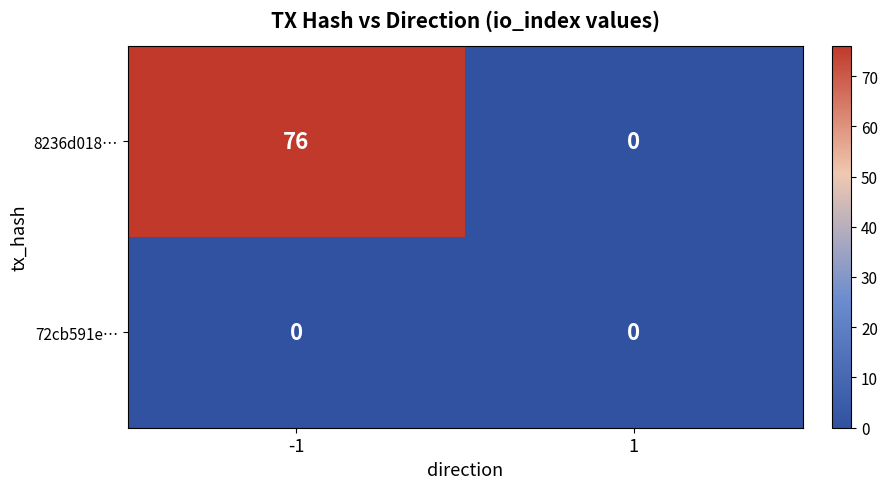

Rank the series by their maximum value, from highest to lowest.

8236d018…, 72cb591e…